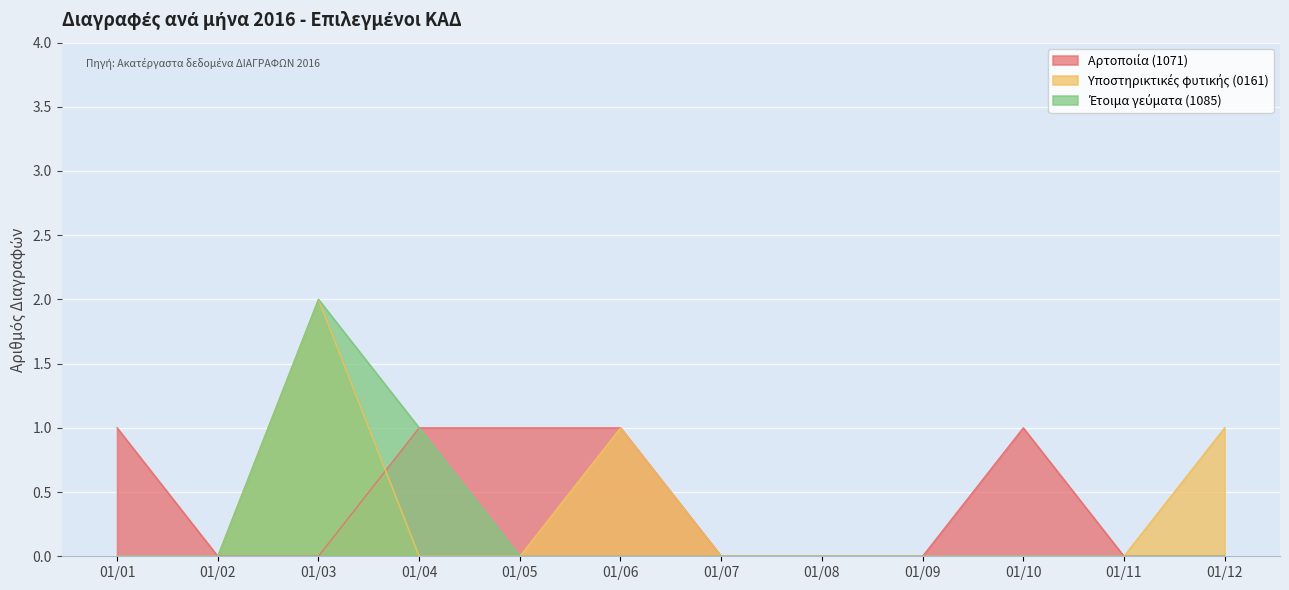

Which category has the highest value across all series?

01/03